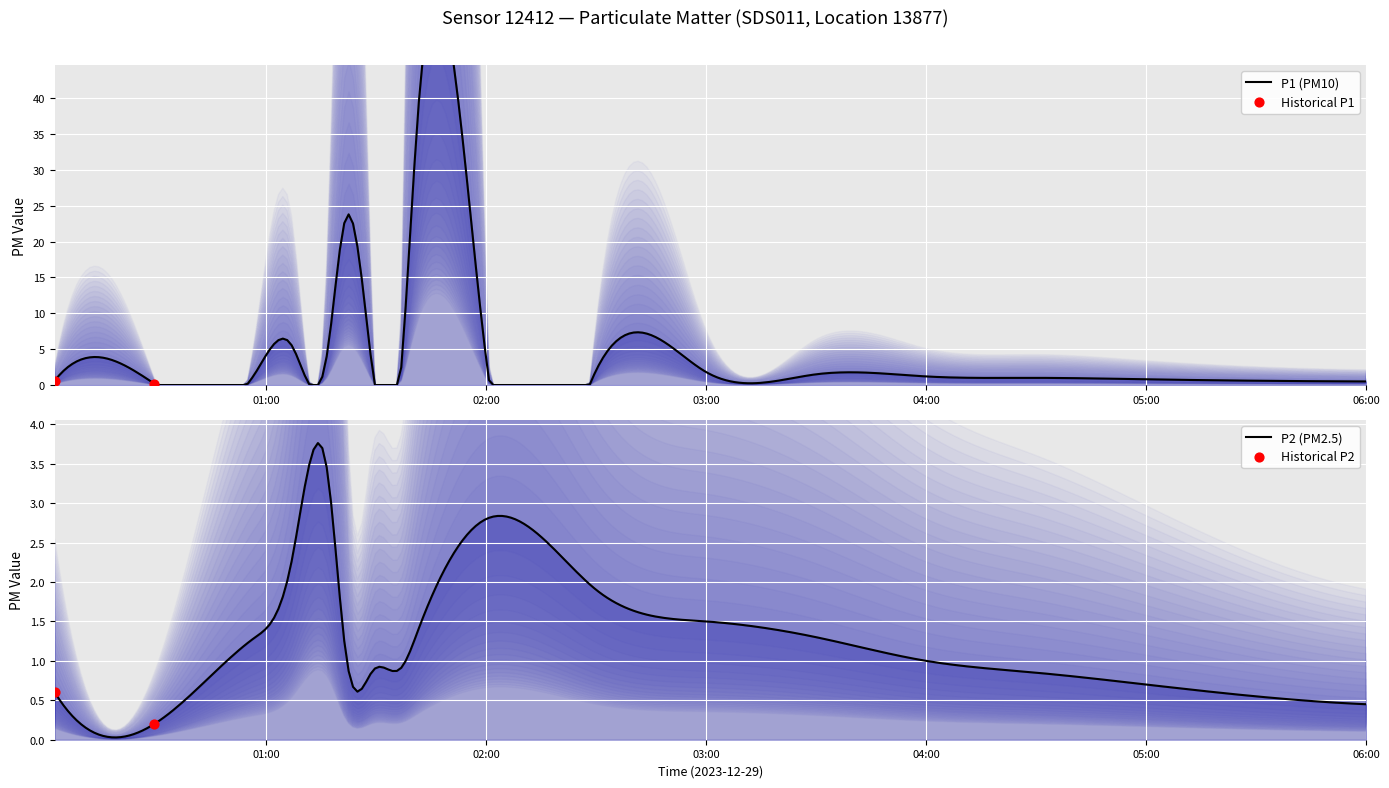

Which series has the largest total across all categories?

P1